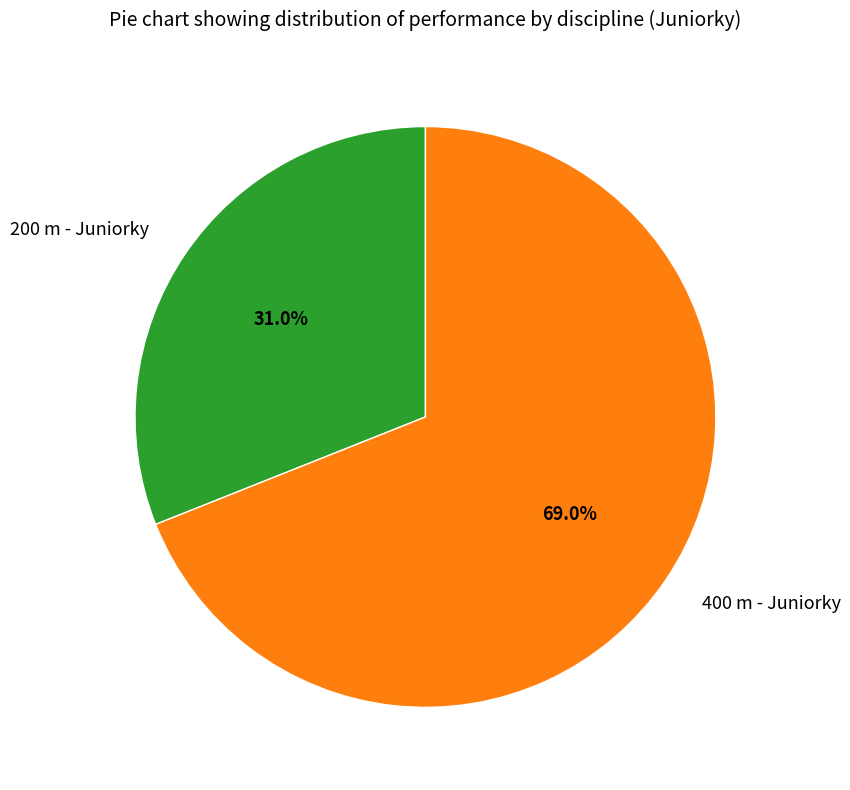

Rank the categories by value from lowest to highest.

200 m - Juniorky, 400 m - Juniorky